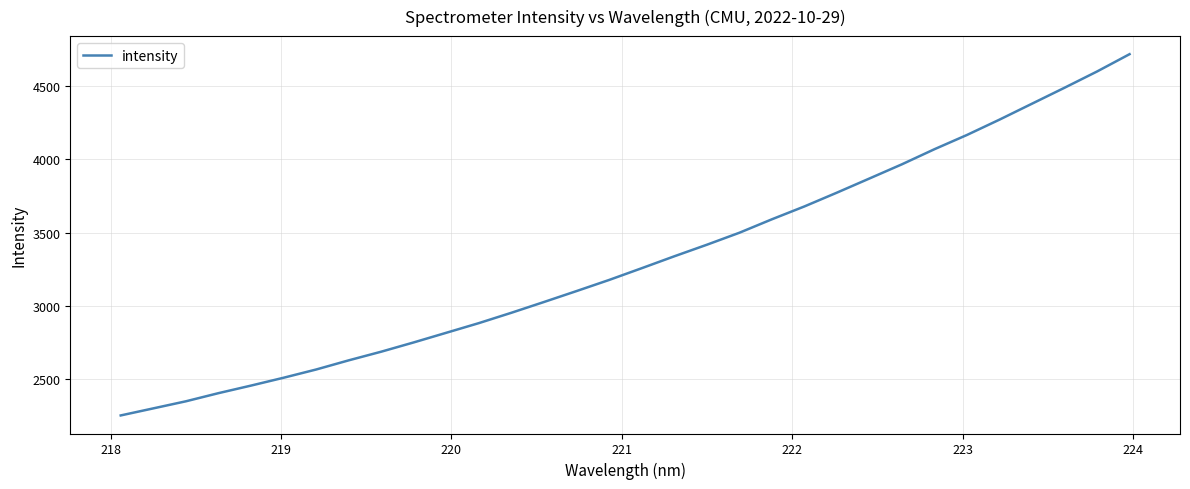

What is the difference between the maximum and minimum values?

2459.3